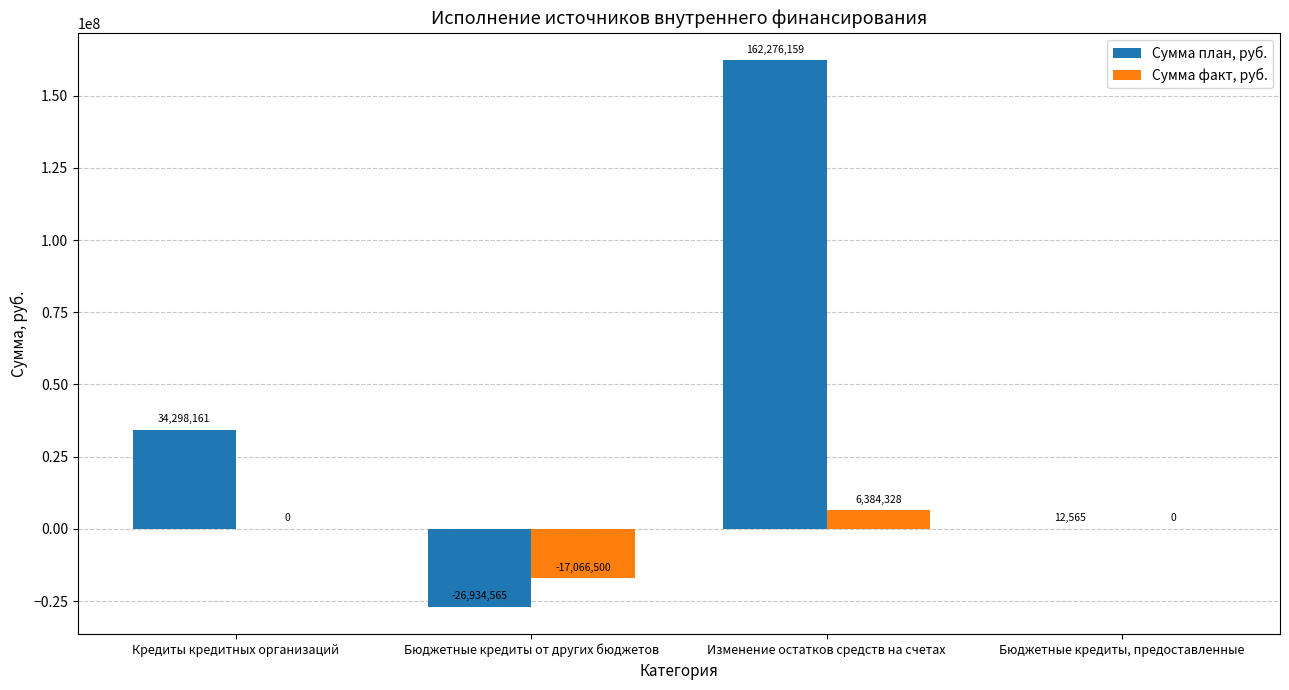

What is the approximate value of Сумма план, руб. at Бюджетные кредиты от других бюджетов, to the nearest 50?

-26934550